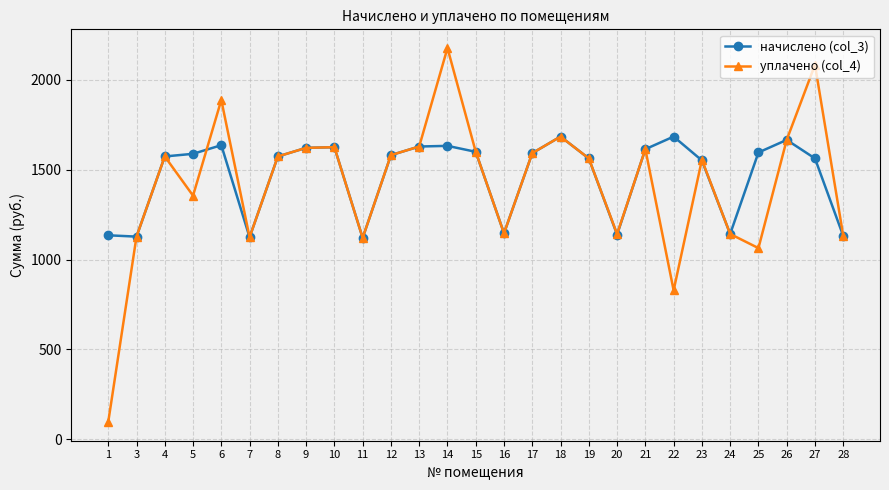

Which series has the widest spread of values?

уплачено (col_4)